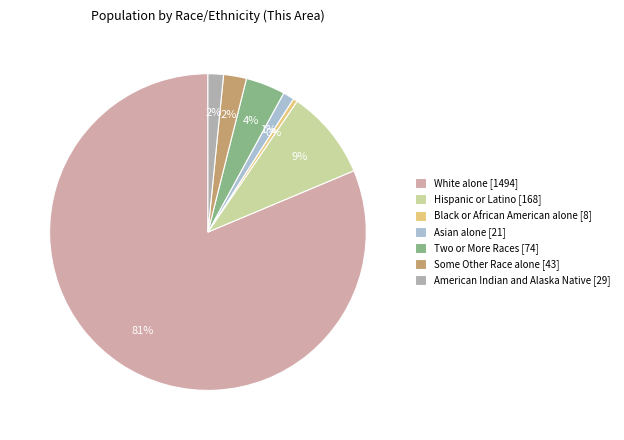

Combined, what portion of the pie is White alone and Hispanic or Latino?

90.5%